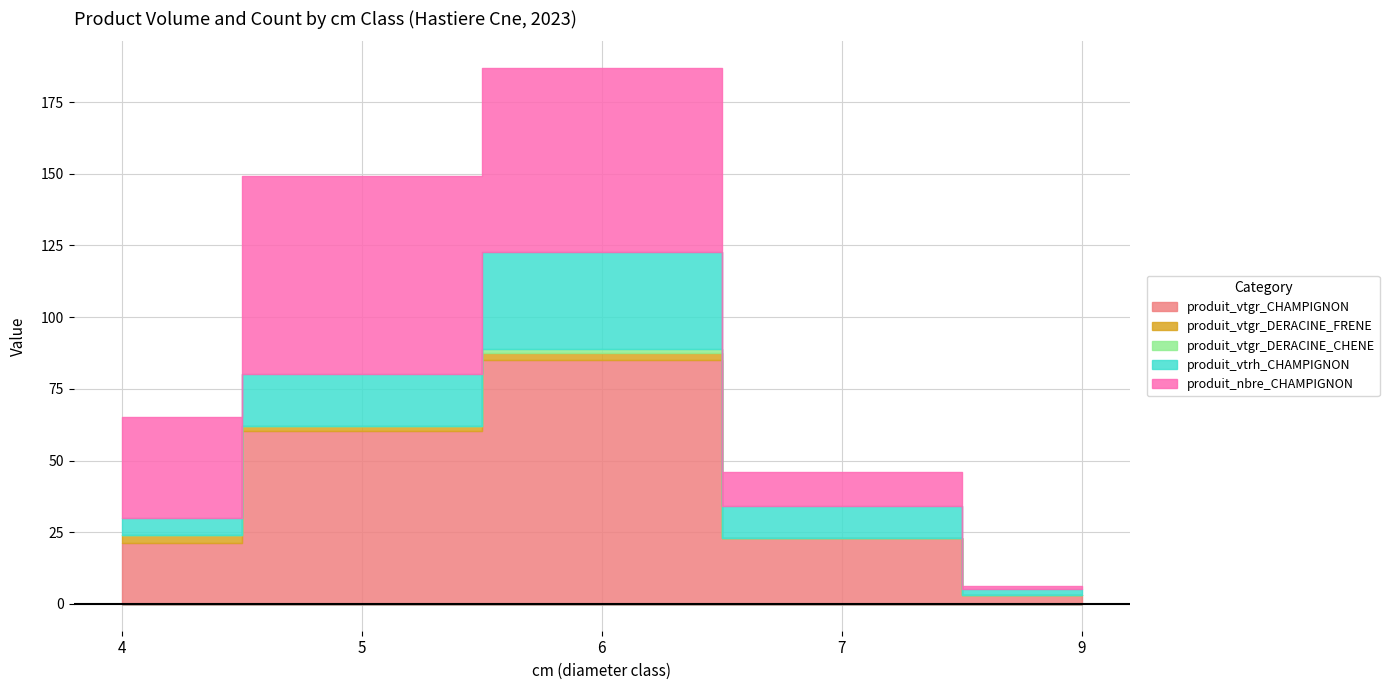

The produit_vtrh_CHAMPIGNON series shows 11.0 at 7. True or false?

True